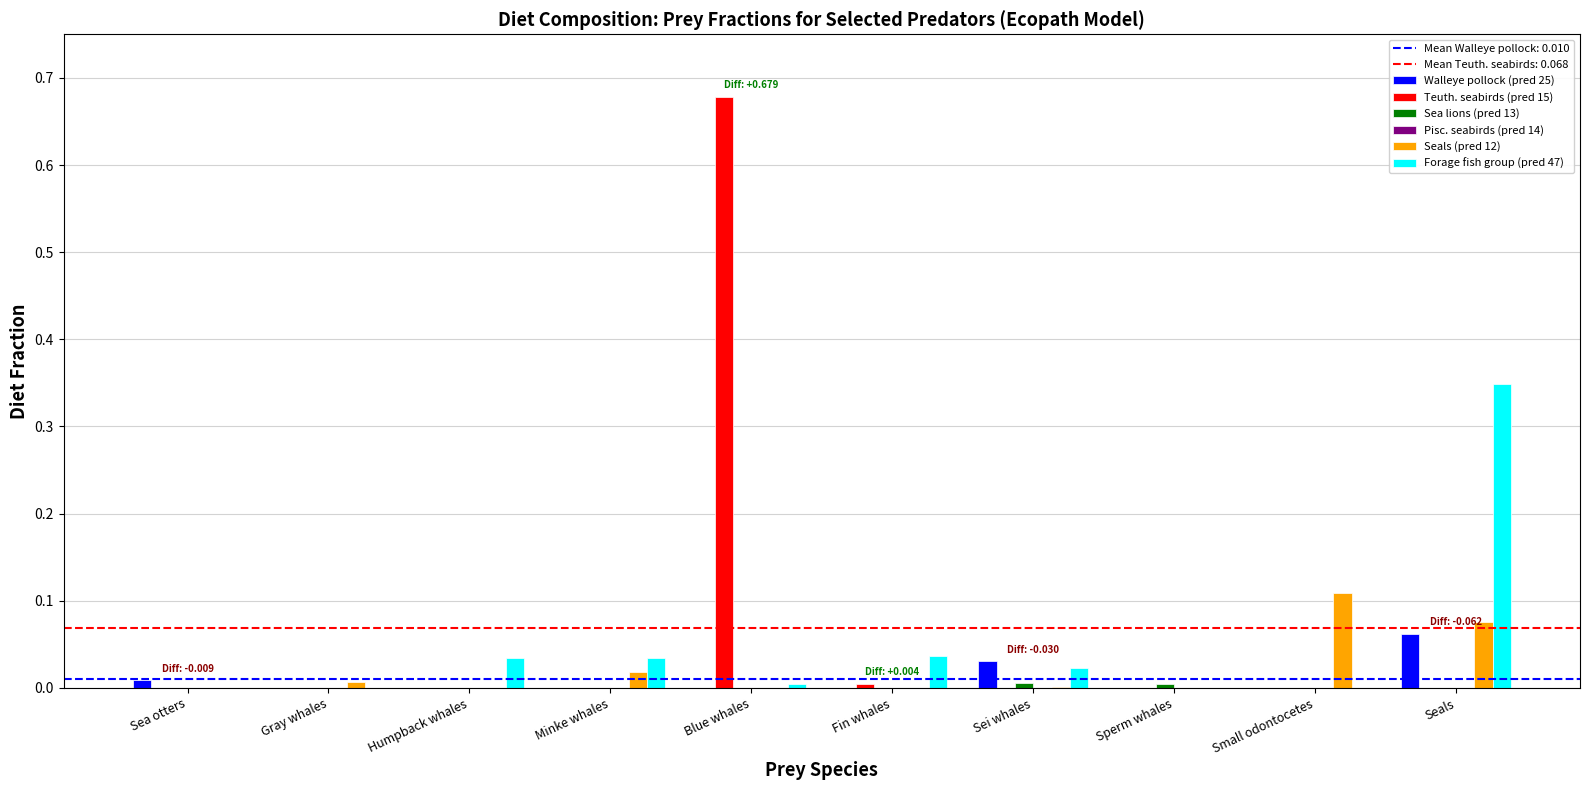

At which label does Teuth. seabirds (pred 15) reach its peak?

Blue whales